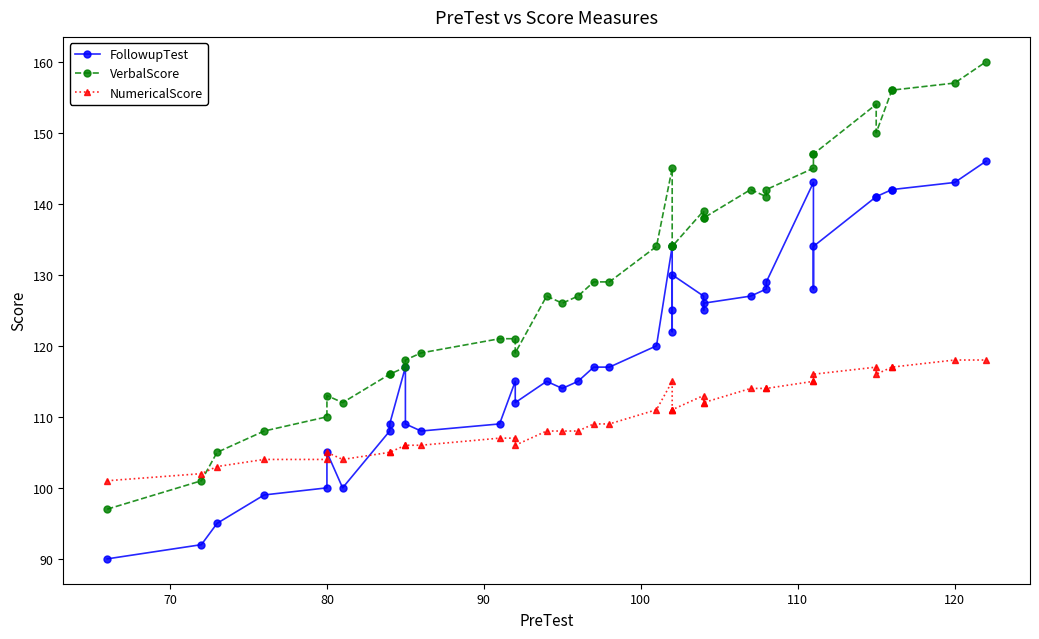

What is the difference between the maximum and minimum values in the FollowupTest series?

56